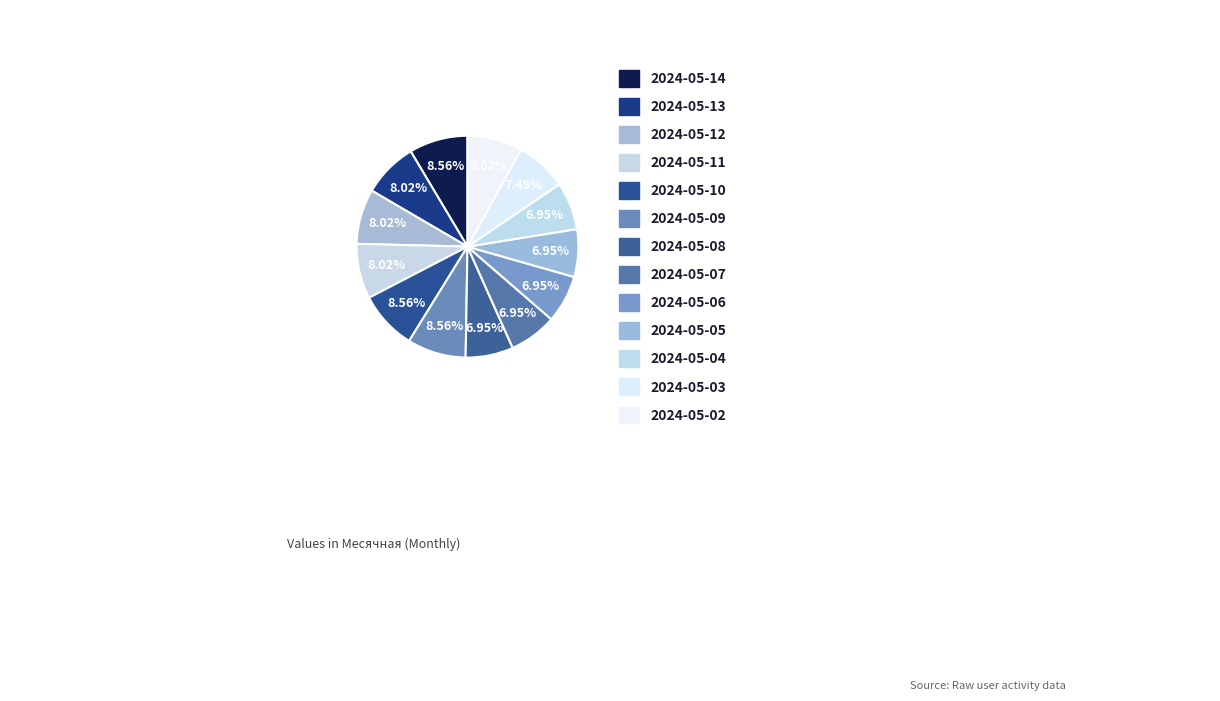

How many segments does this pie chart have?

13